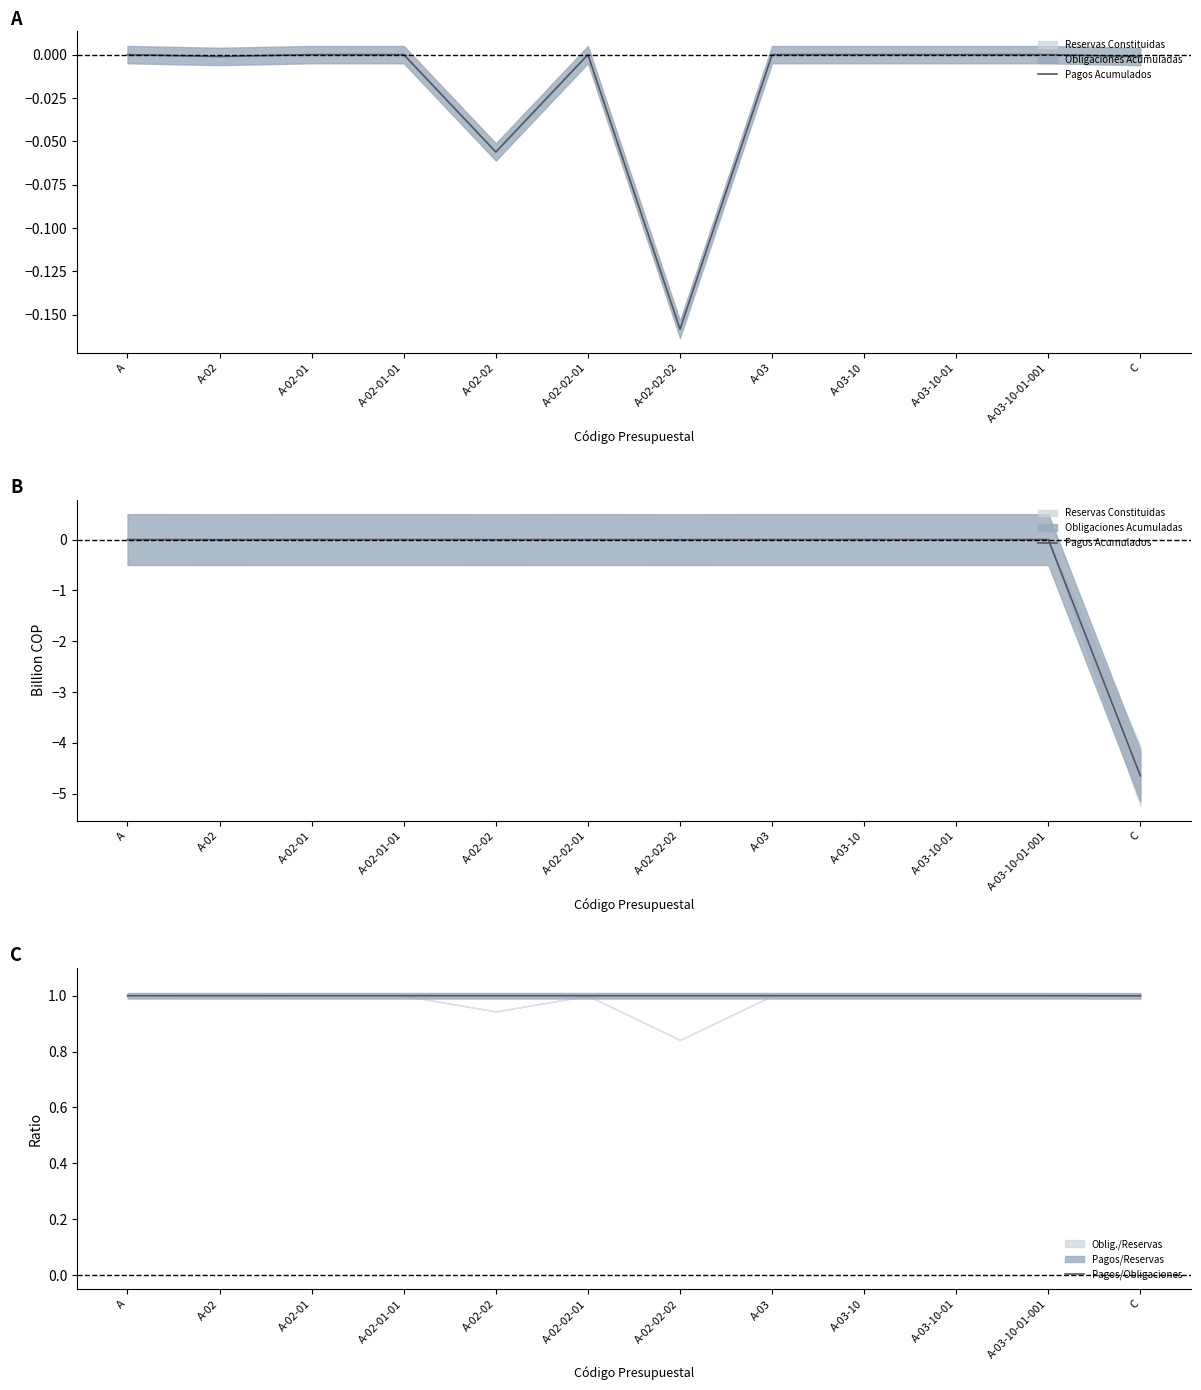

True or false: Pagos Acumulados and Pagos/Obligaciones intersect in this chart.

False